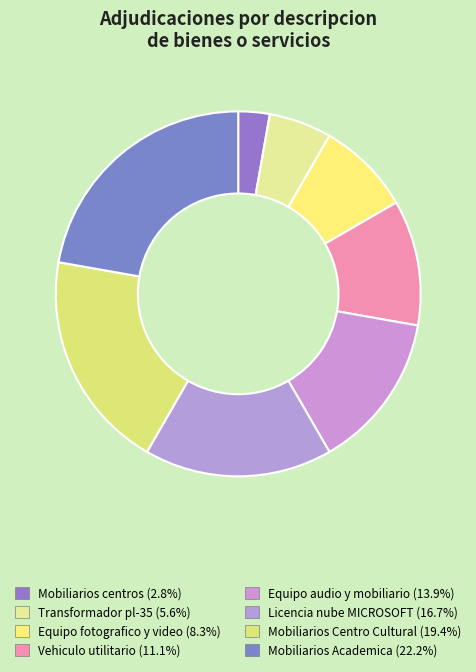

How many slices are in this pie chart?

8